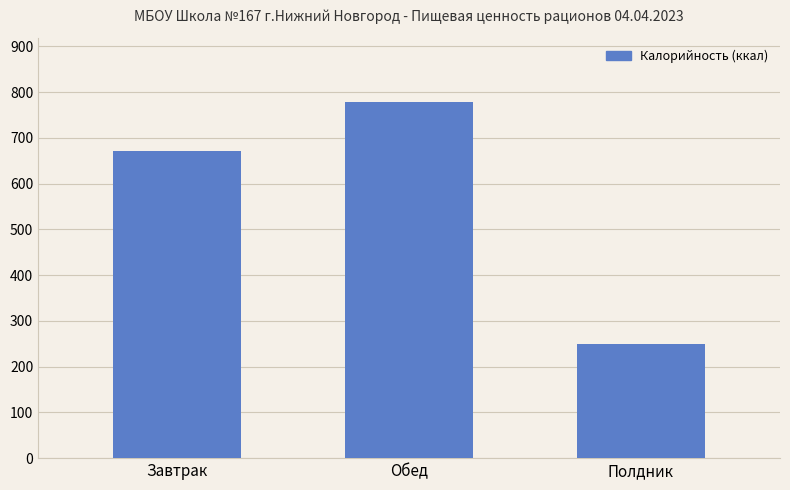

Reading left to right, list all the values displayed in this chart.

671.2	777.8	249.0